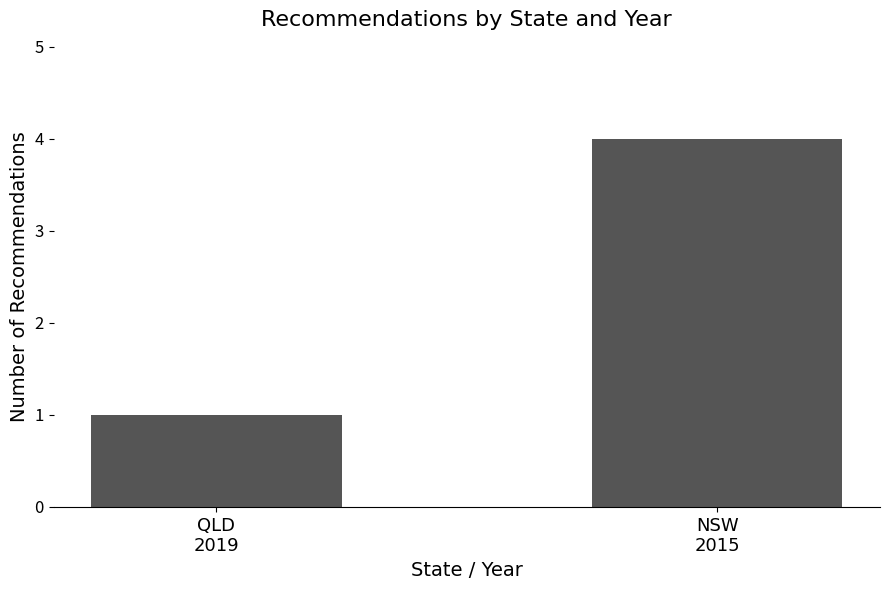

True or false: the data shows 4 at NSW
2015.

True